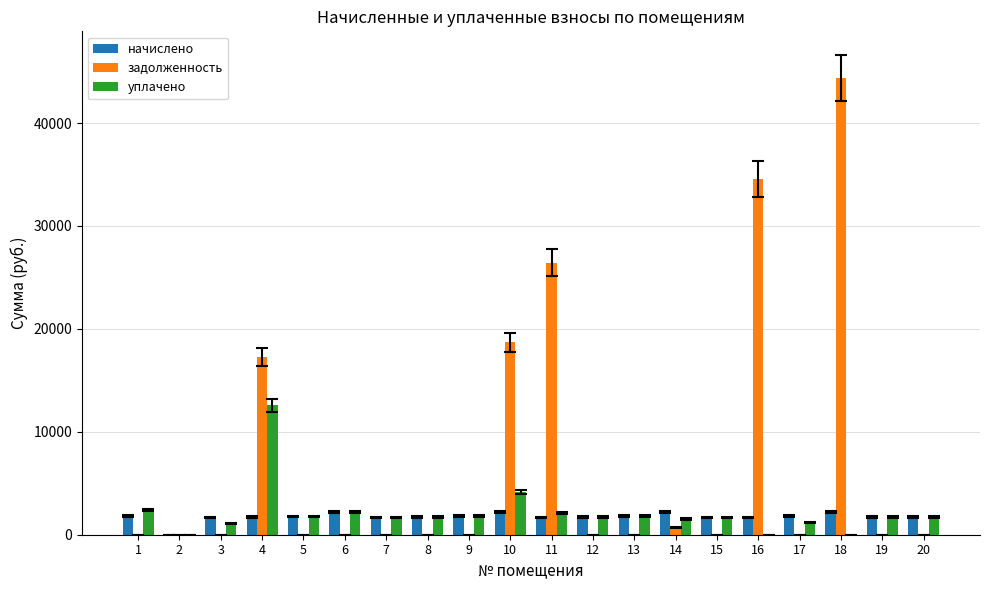

At which category is the sum across all series the highest?

18